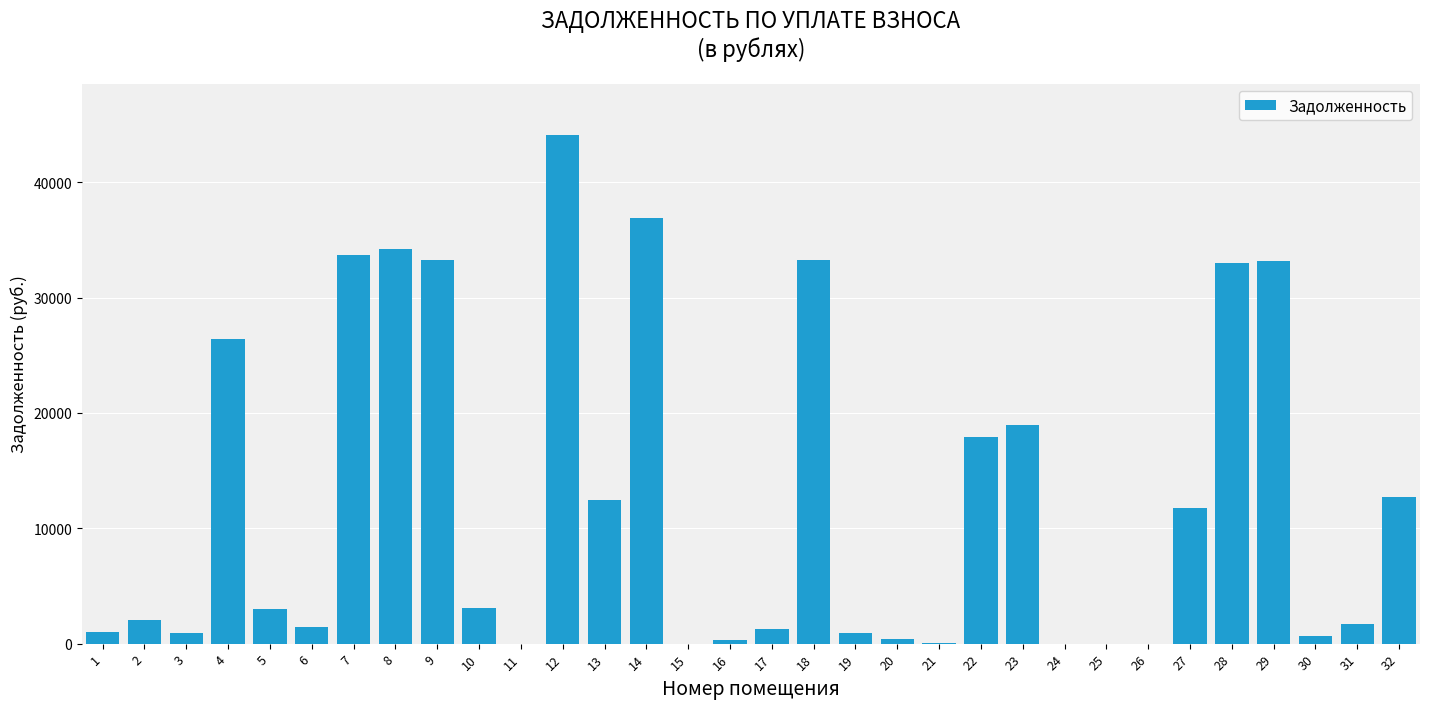

The value at 9 is 33275.2. True or false?

True